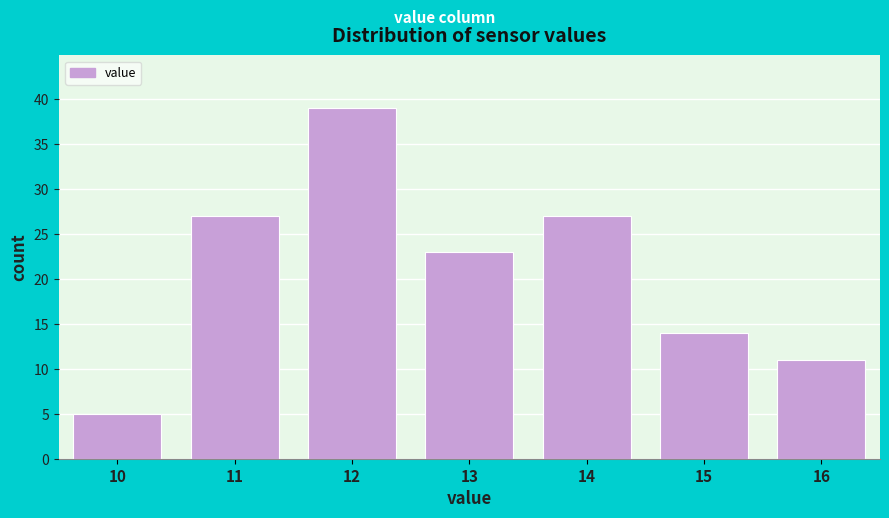

Reading left to right, transcribe all the data shown in this chart.

5	27	39	23	27	14	11